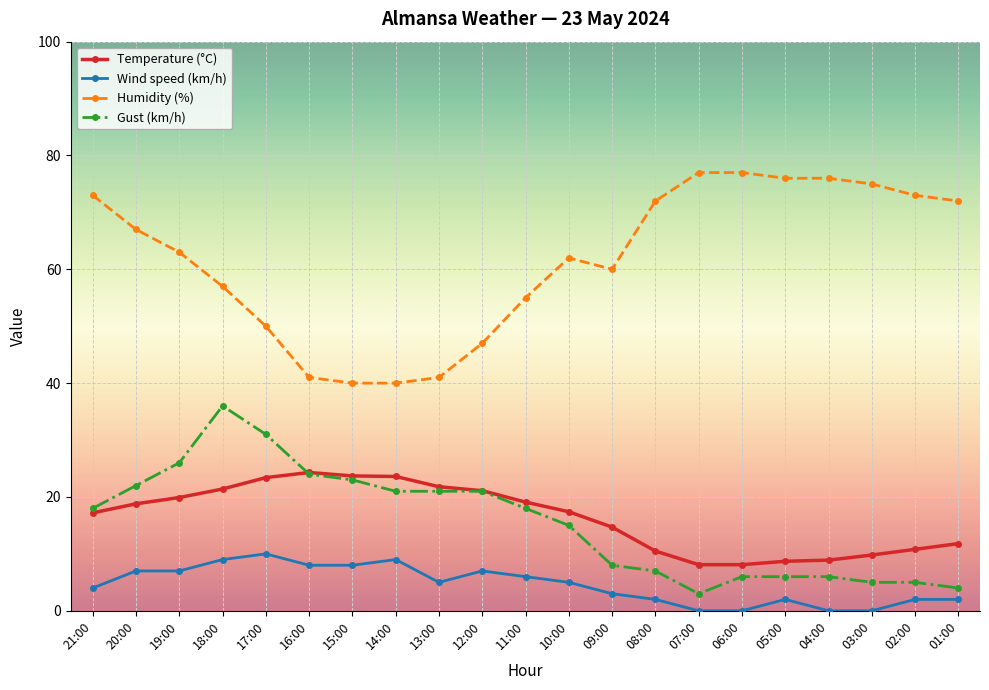

True or false: Gust (km/h) and Temperature (°C) intersect in this chart.

True